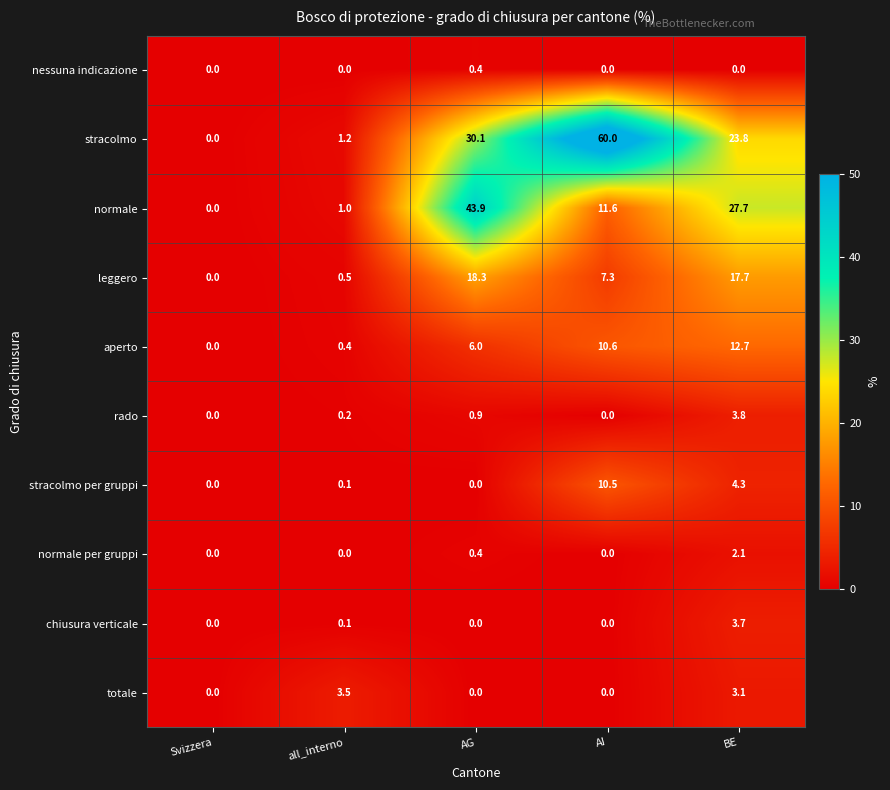

What is the maximum value shown in the chart?

60.0